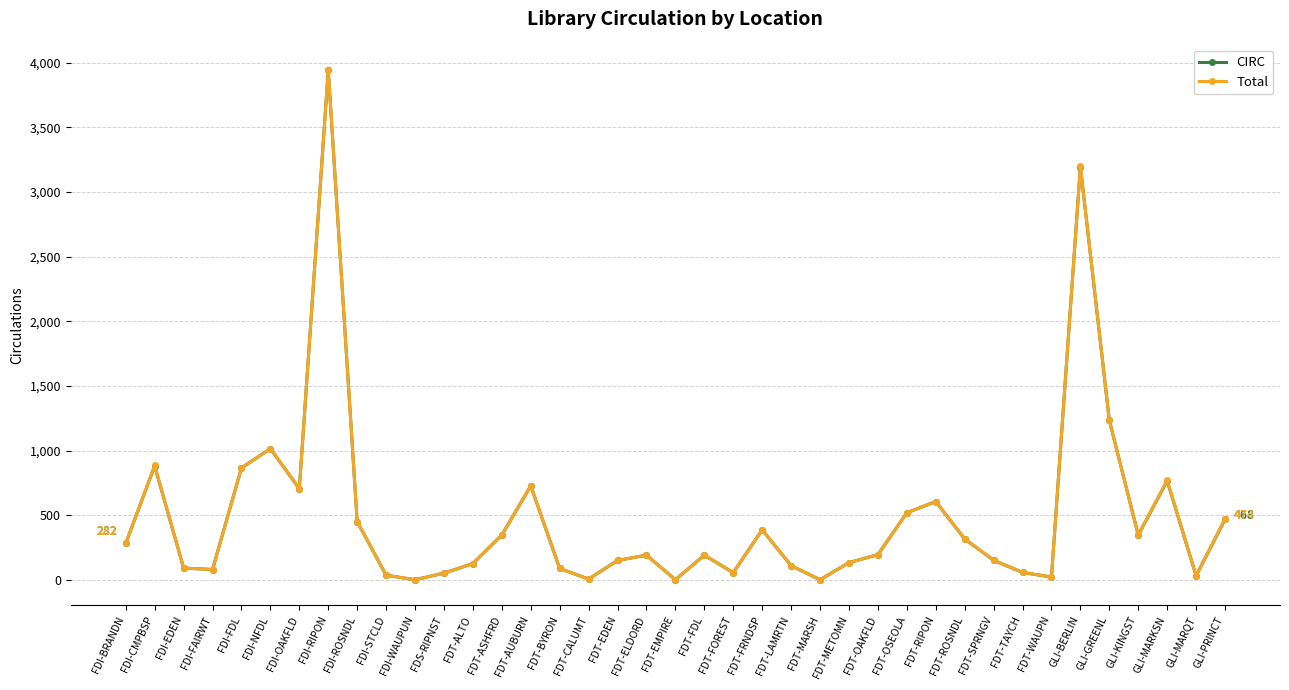

True or false: CIRC has a value of 227 at FDI-ROSNDL.

False